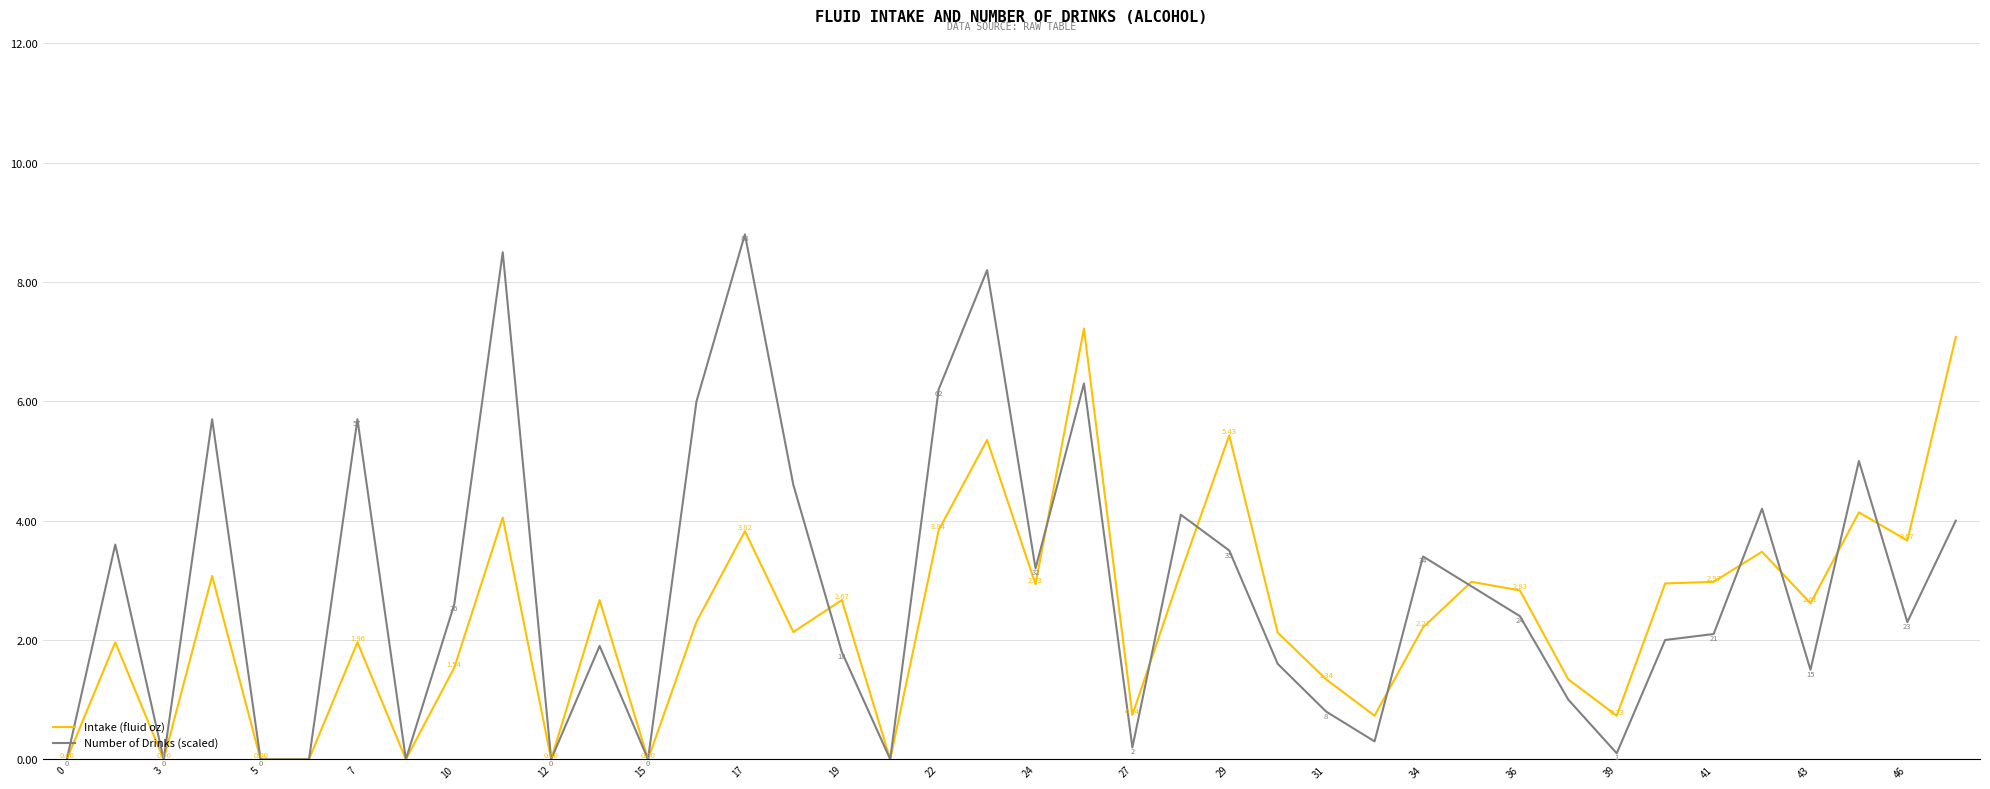

Rank the series by their maximum value, from lowest to highest.

Intake (fluid oz), Number of Drinks (scaled)